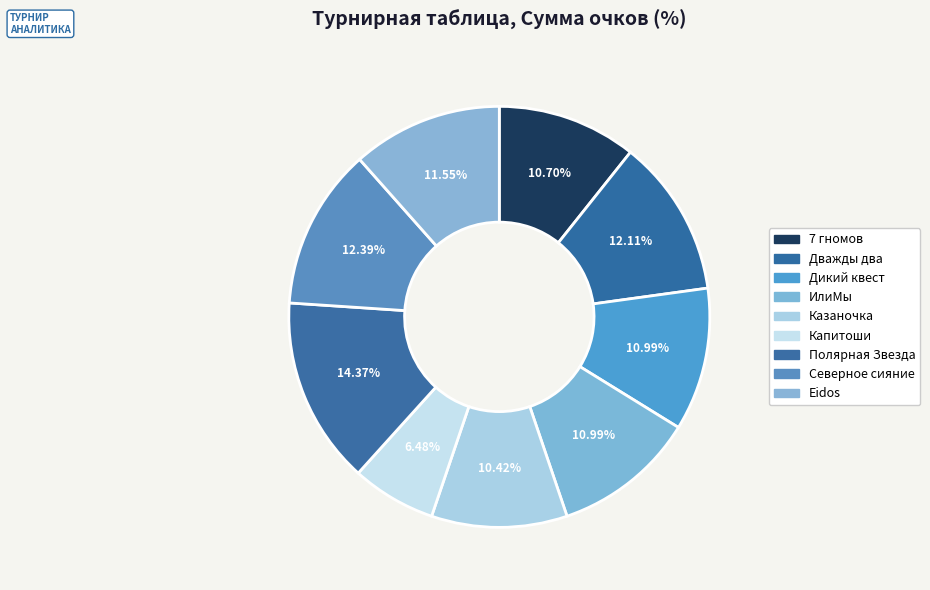

Rank the categories by value from lowest to highest.

Капитоши, Казаночка, 7 гномов, Дикий квест, ИлиМы, Eidos, Дважды два, Северное сияние, Полярная Звезда